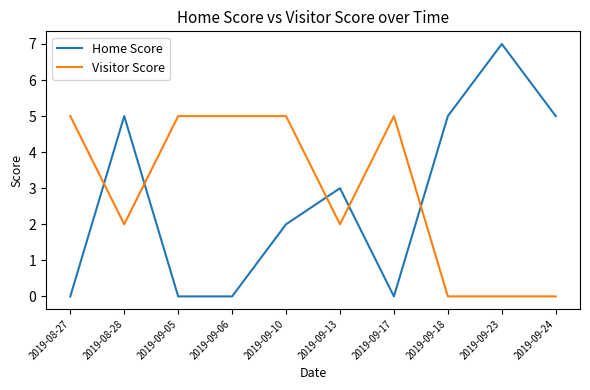

Does the chart have visible grid lines?

No